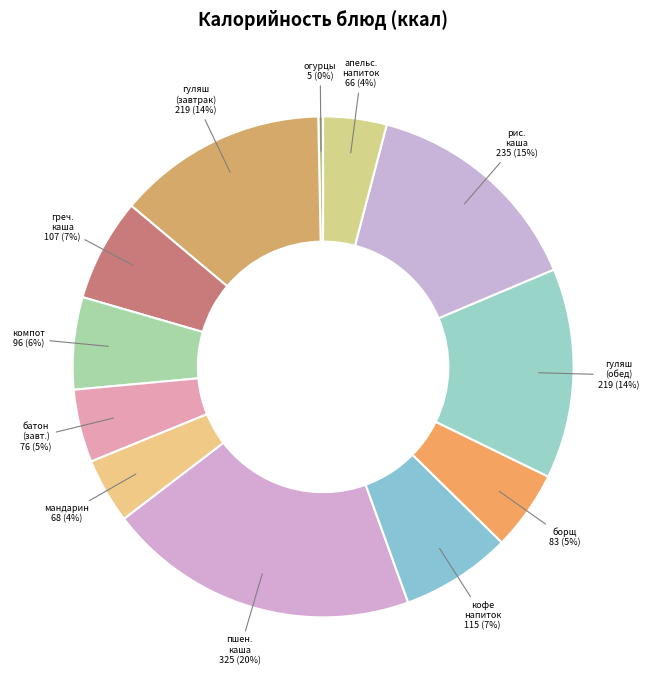

What is the ratio of the value at греч. каша to the value at огурцы?

21.4